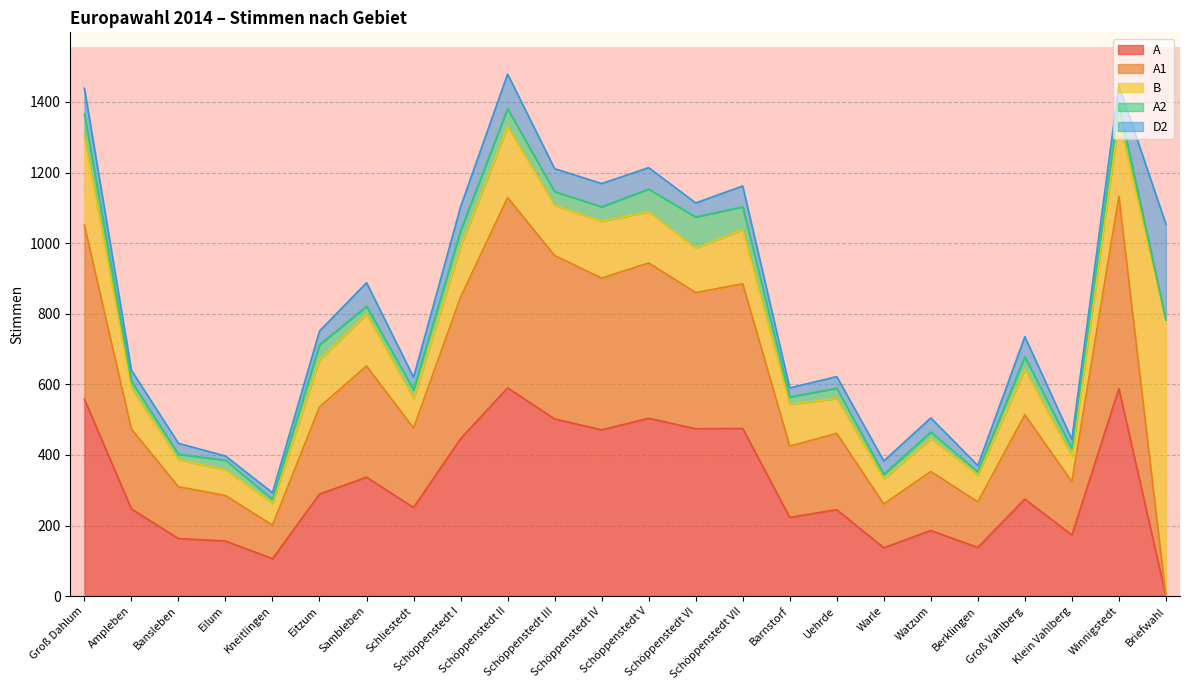

What is the sum of the A2 values at Sambleben and Briefwahl?

22